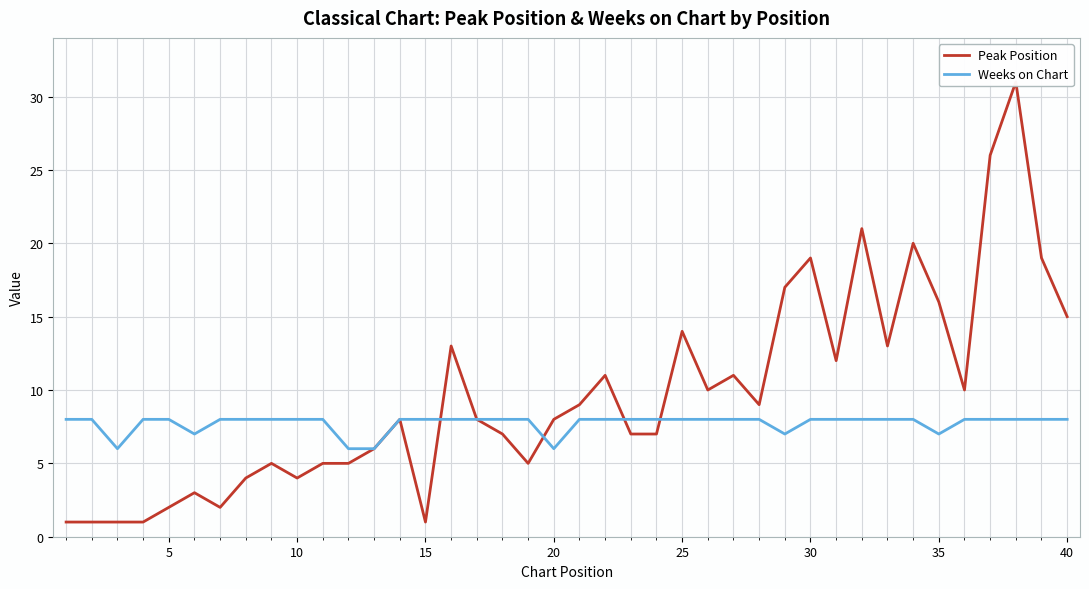

What is the highest value of the Weeks on Chart series?

8